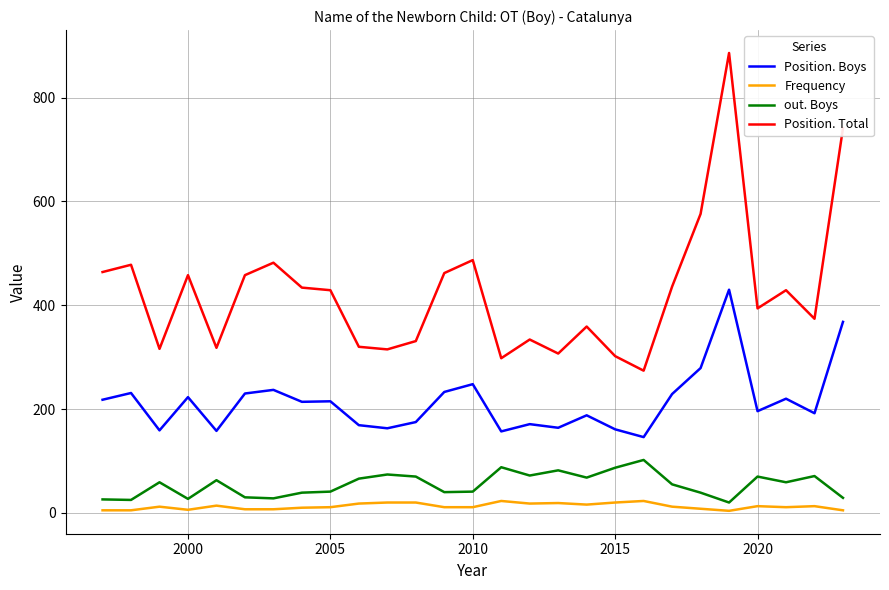

True or false: Position. Boys and out. Boys cross at least once.

False